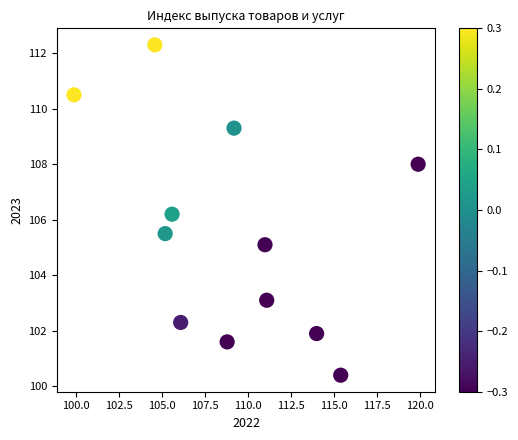

What is the average Y value?

105.5